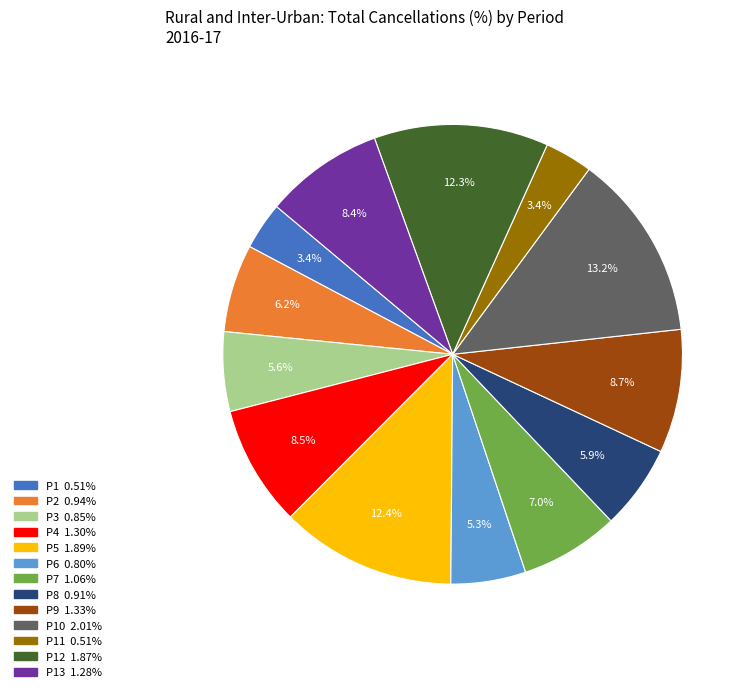

Is there any slice that represents more than half of the pie?

No